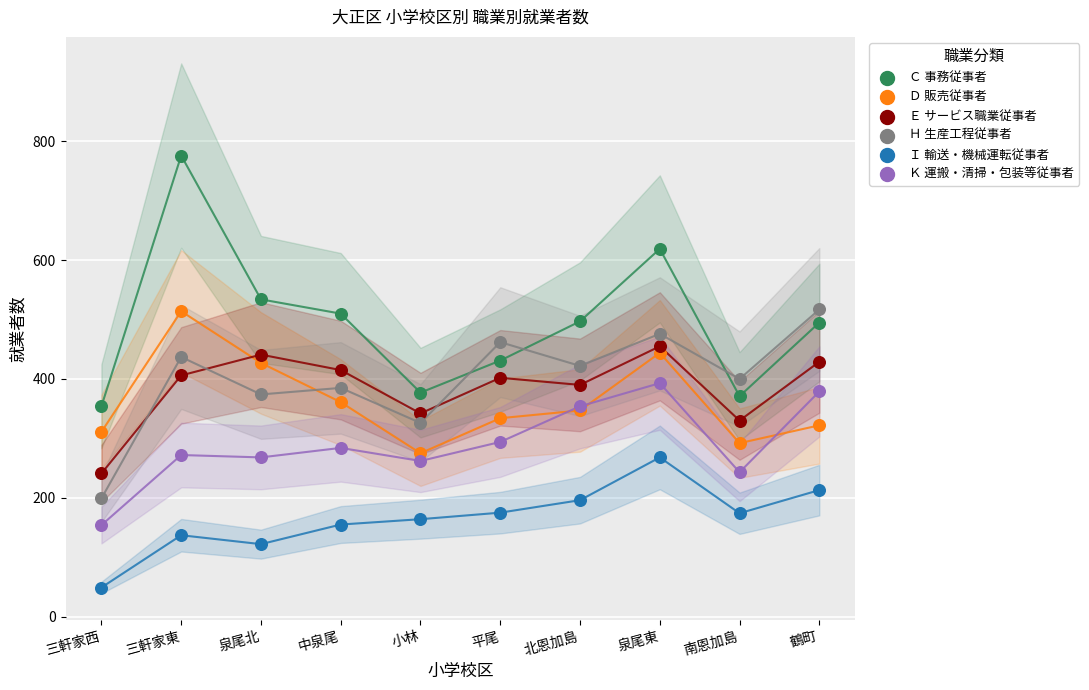

Which series contains the lowest Y value?

Ｉ 輸送・機械運転従事者